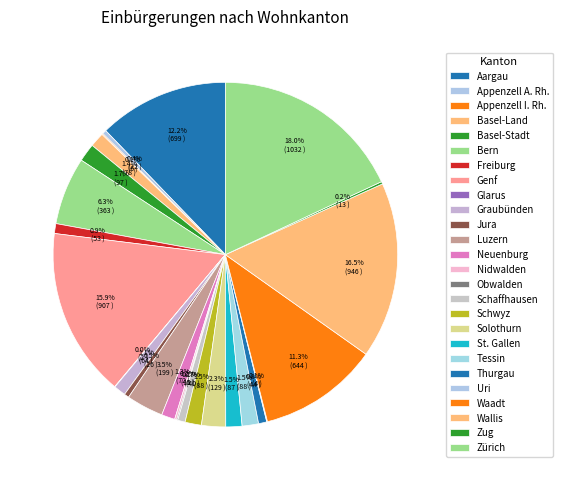

To the nearest percent, what is the difference between the largest and smallest slice percentages?

18%